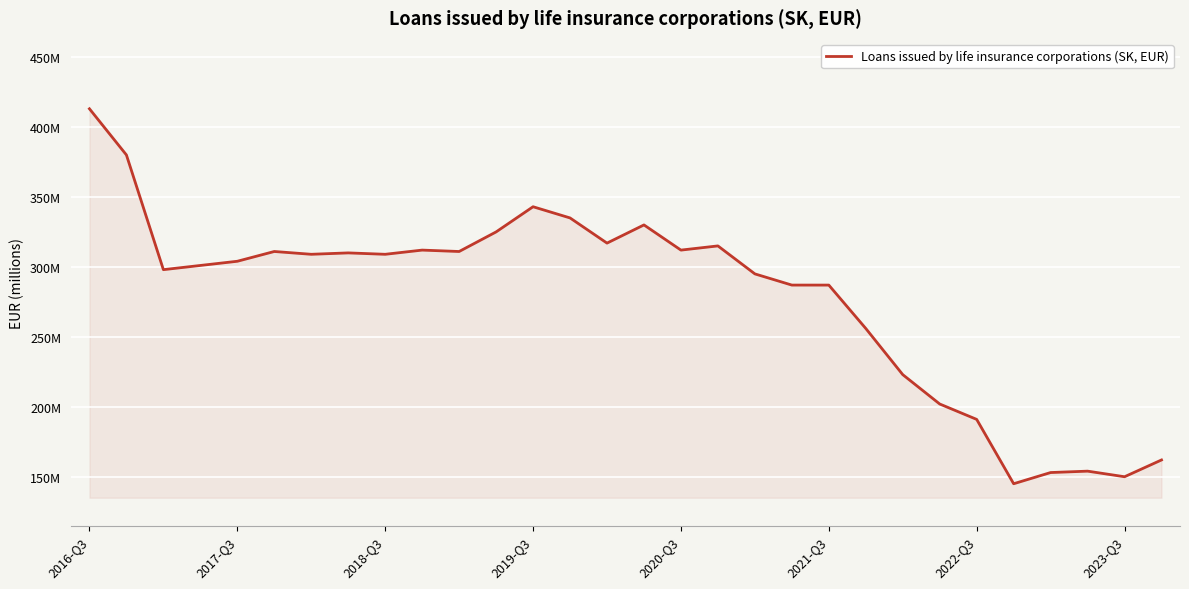

Does the chart have visible grid lines?

Yes